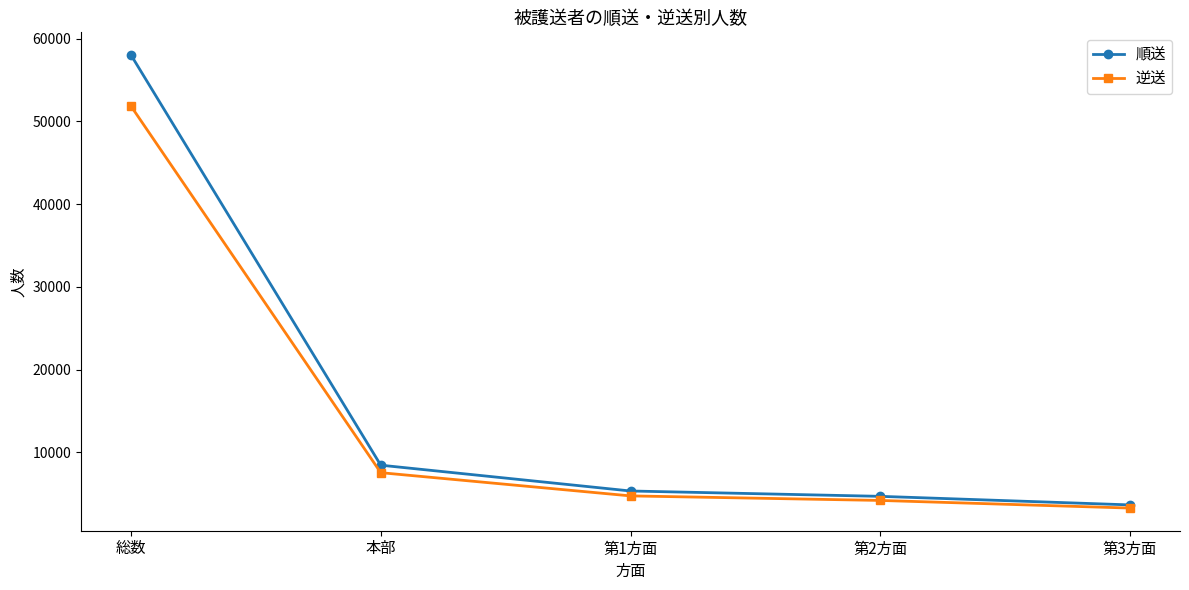

Count the number of categories in the chart.

5